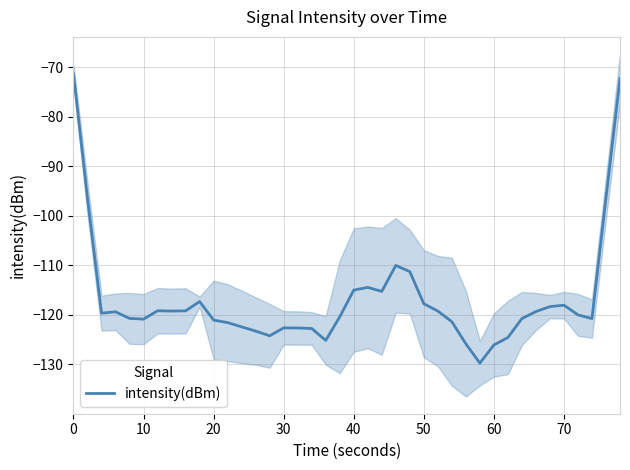

Is it true that intensity(dBm) equals -126.1 at 60?

True